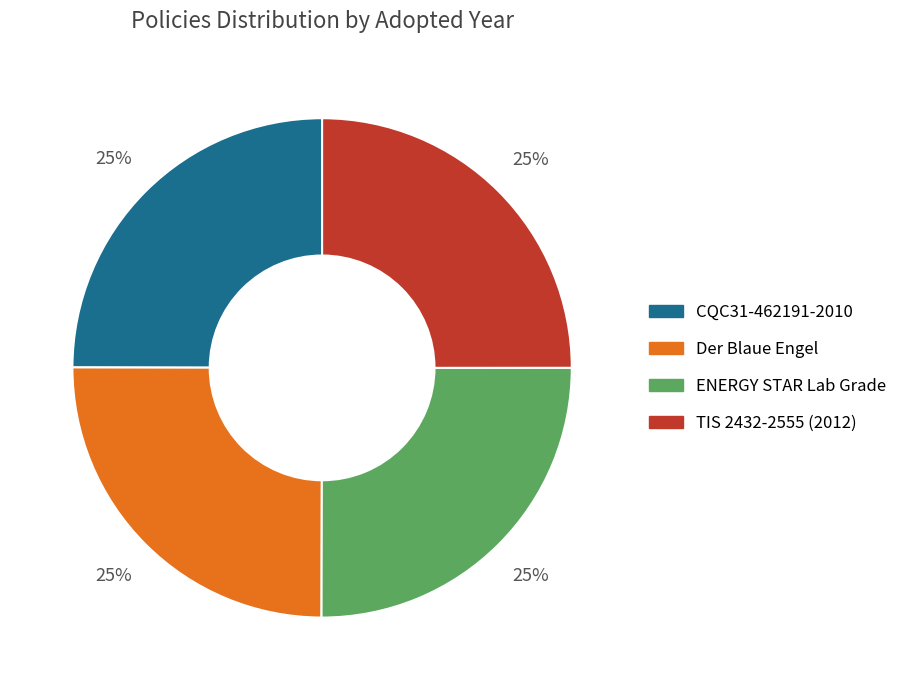

Is it true that TIS 2432-2555 (2012) is 25% of the pie?

True